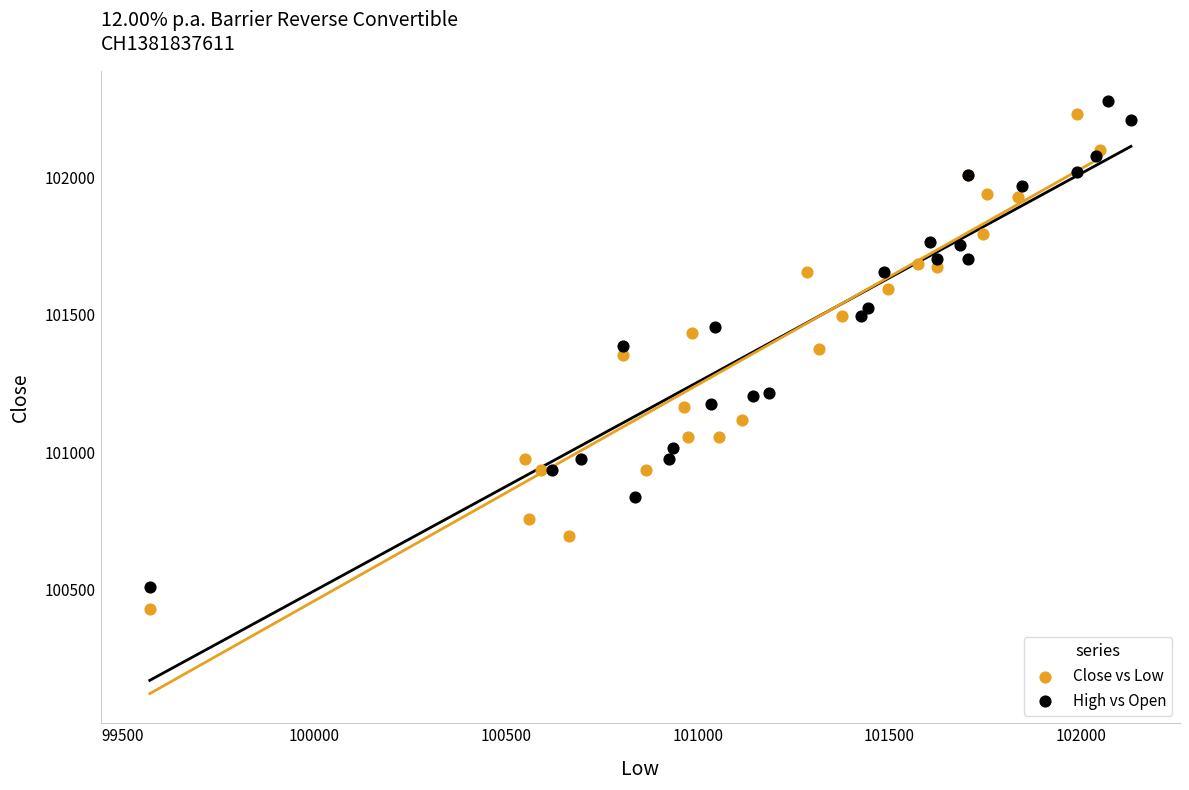

Which series reaches the minimum Y coordinate?

Close vs Low